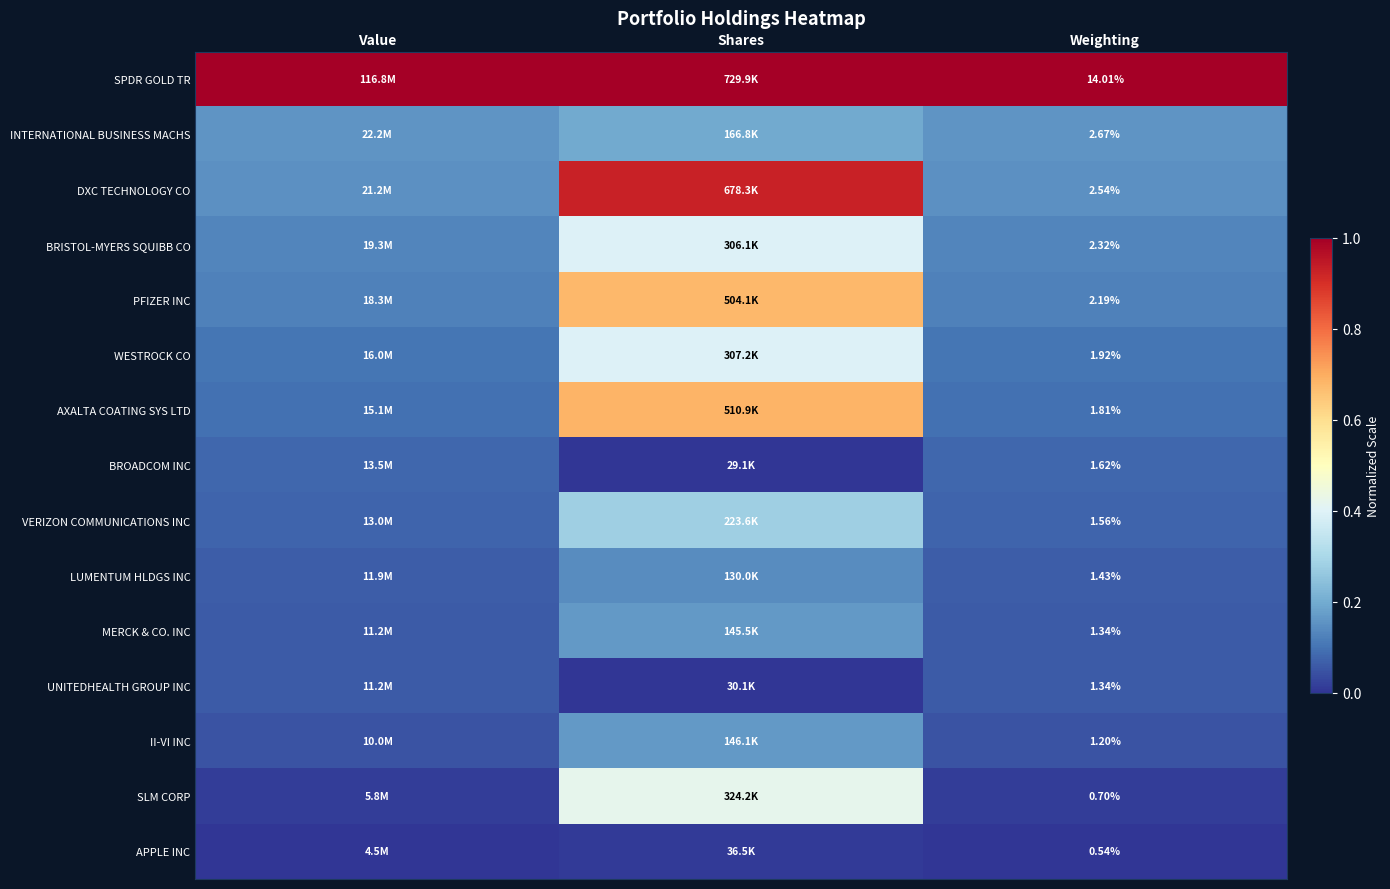

True or false: WESTROCK CO has a value of 0.6 at Shares.

False